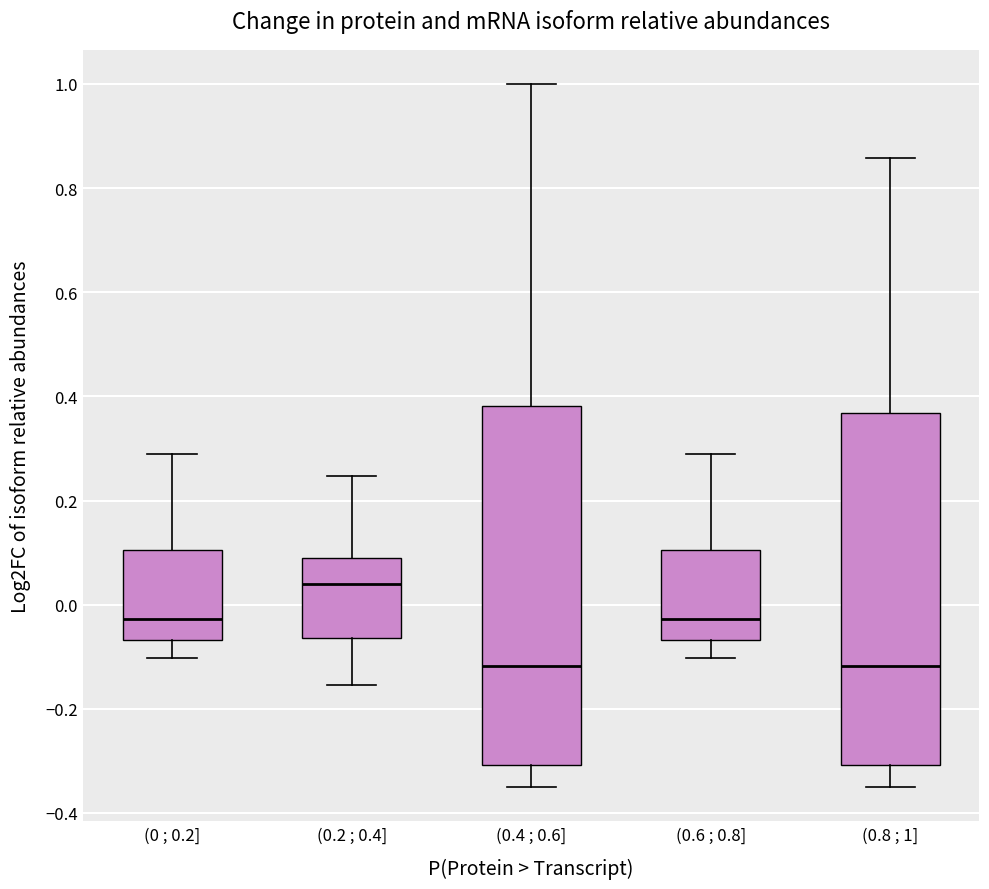

Where is the lower edge of the box for (0.2 ; 0.4] on the y-axis? The values are not printed on the chart, so give them approximately, as read against the axis.

-0.06